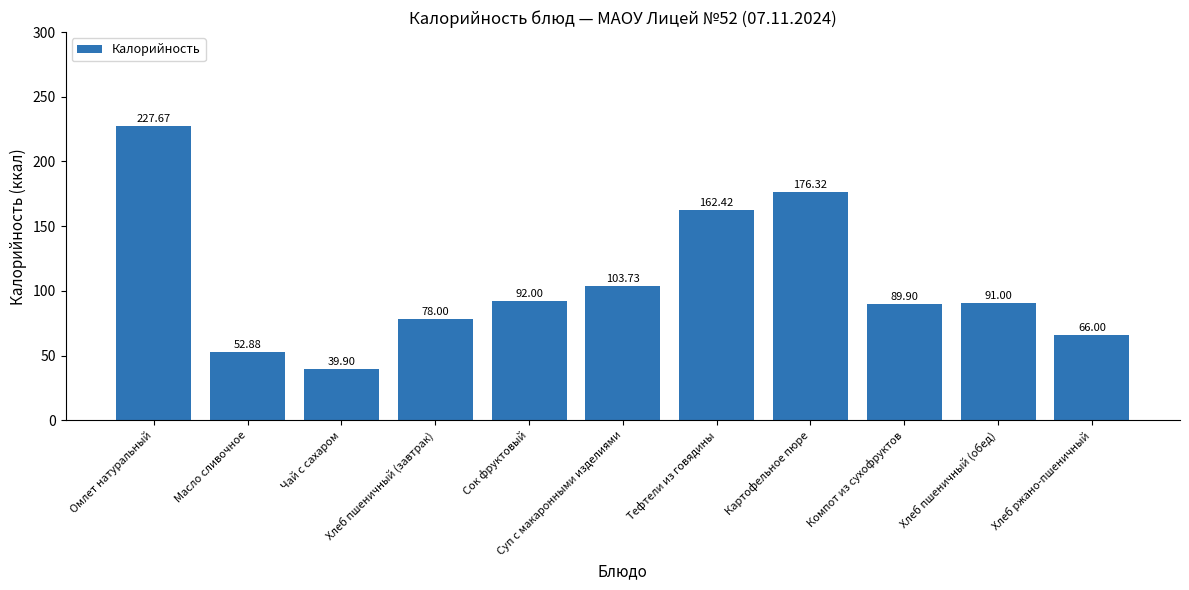

Rank the categories by value from lowest to highest.

Чай с сахаром, Масло сливочное, Хлеб ржано-пшеничный, Хлеб пшеничный (завтрак), Компот из сухофруктов, Хлеб пшеничный (обед), Сок фруктовый, Суп с макаронными изделиями, Тефтели из говядины, Картофельное пюре, Омлет натуральный